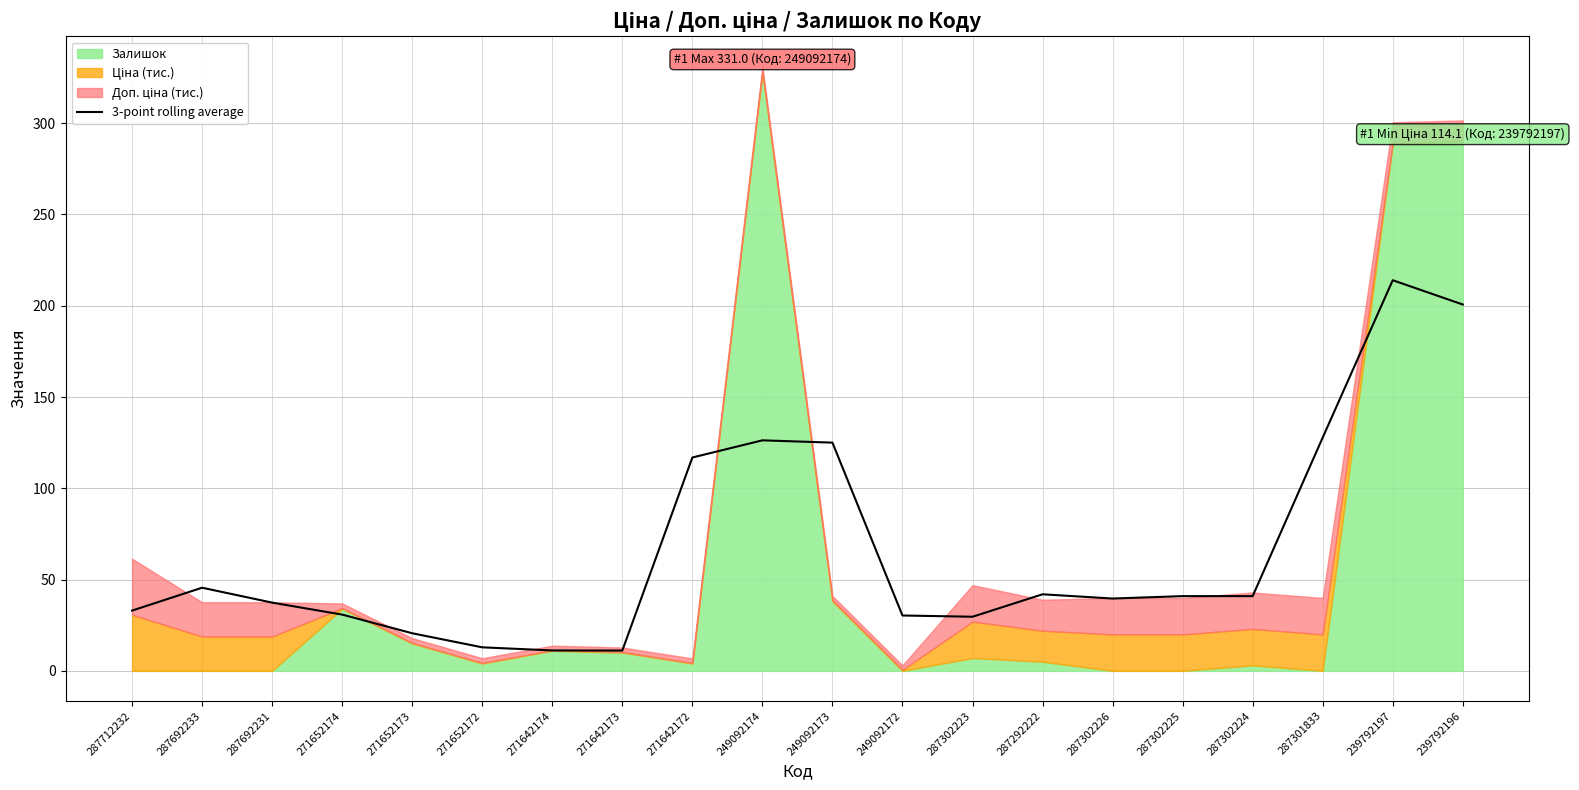

Is it true that the value at 249092173 is 125.0?

True